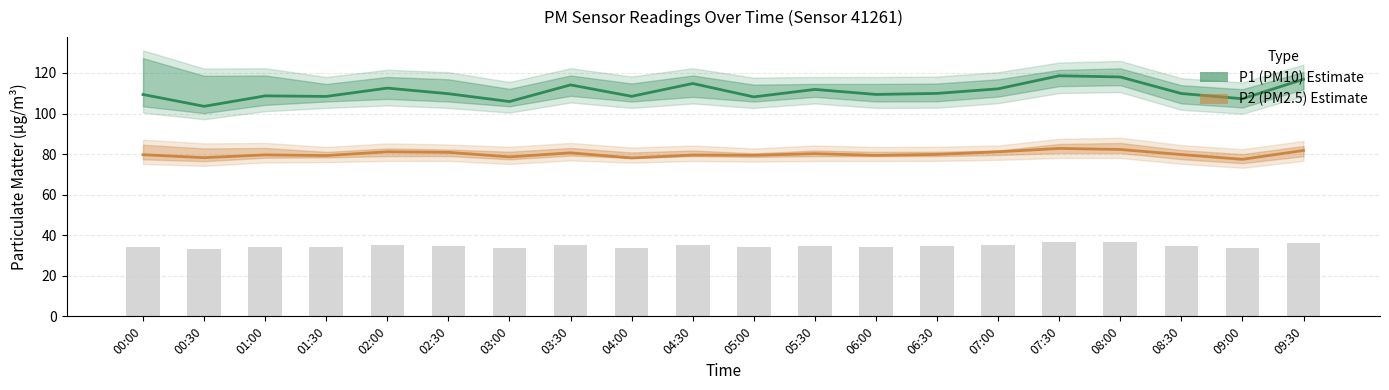

The P2 (PM2.5) series shows 80.9 at 02:30. True or false?

True